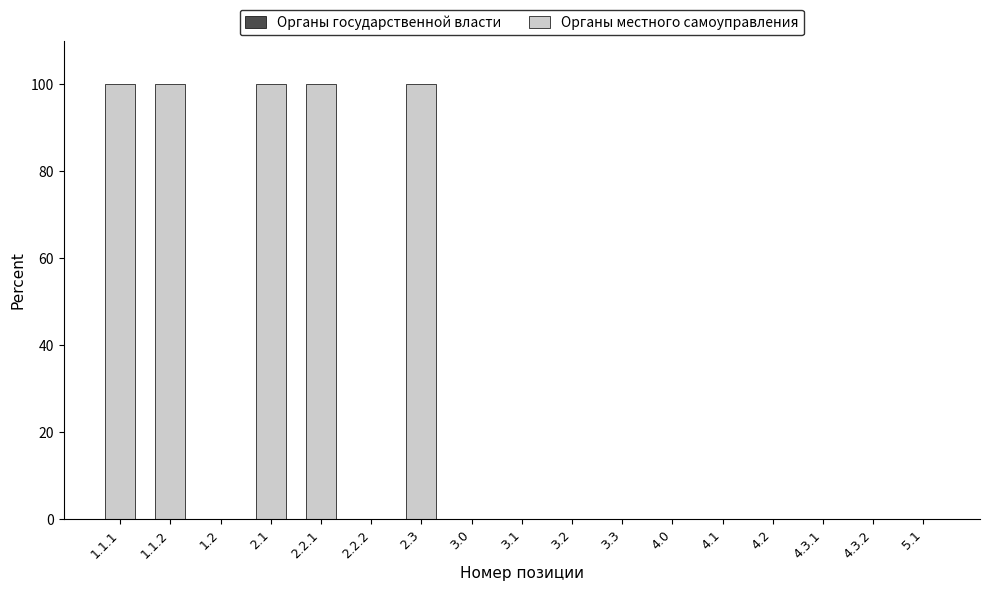

How many distinct data groups are displayed?

1